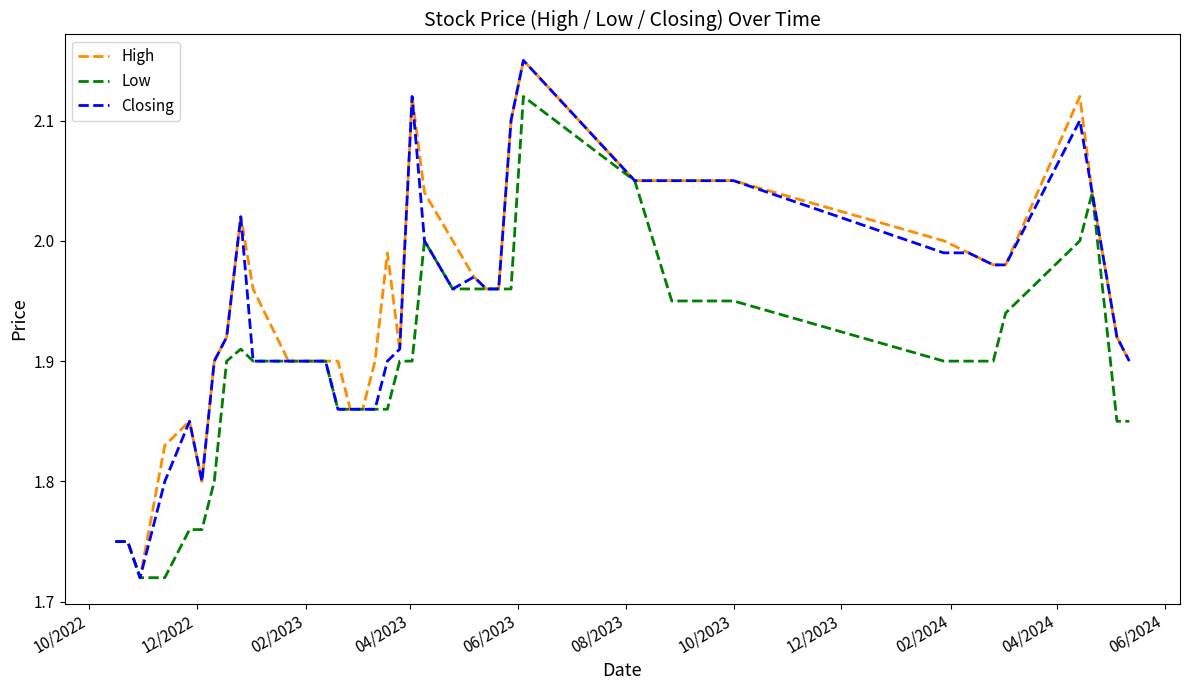

True or false: Closing and Low intersect in this chart.

False